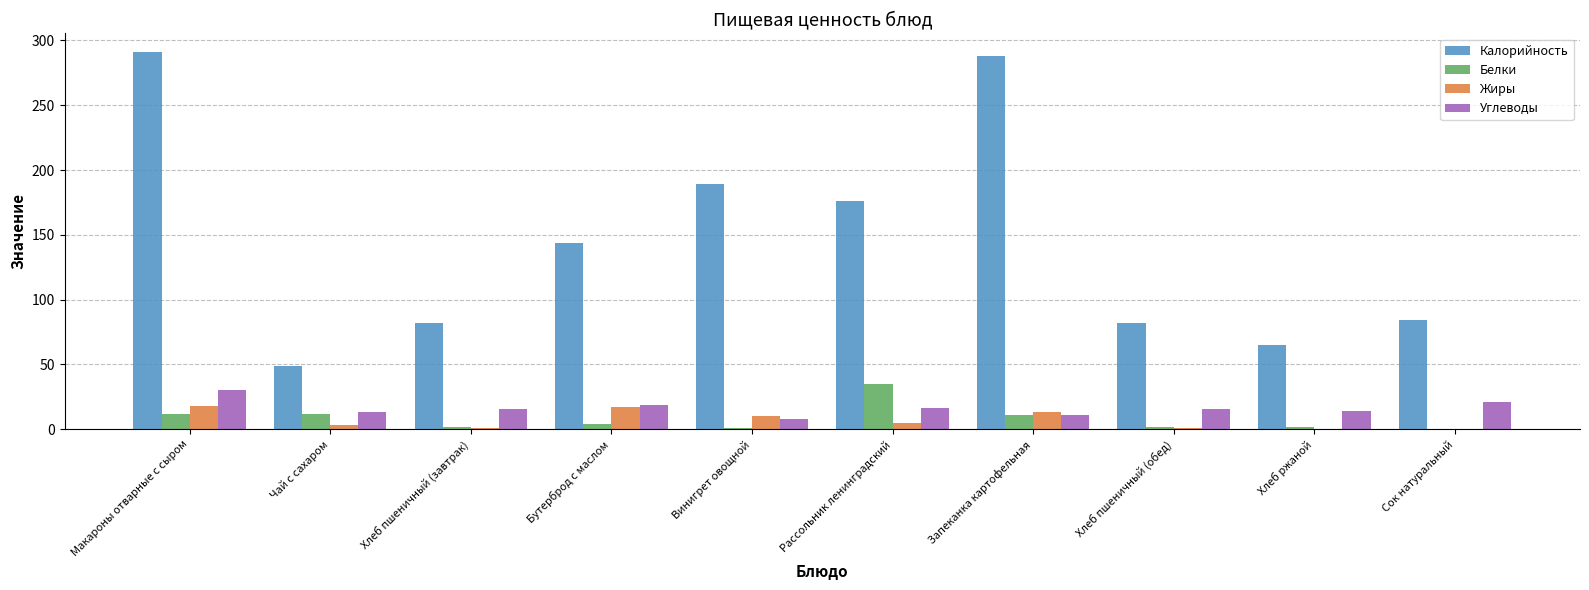

Is the value of Жиры at Хлеб пшеничный (завтрак) greater than the value of Углеводы at Бутерброд с маслом?

No